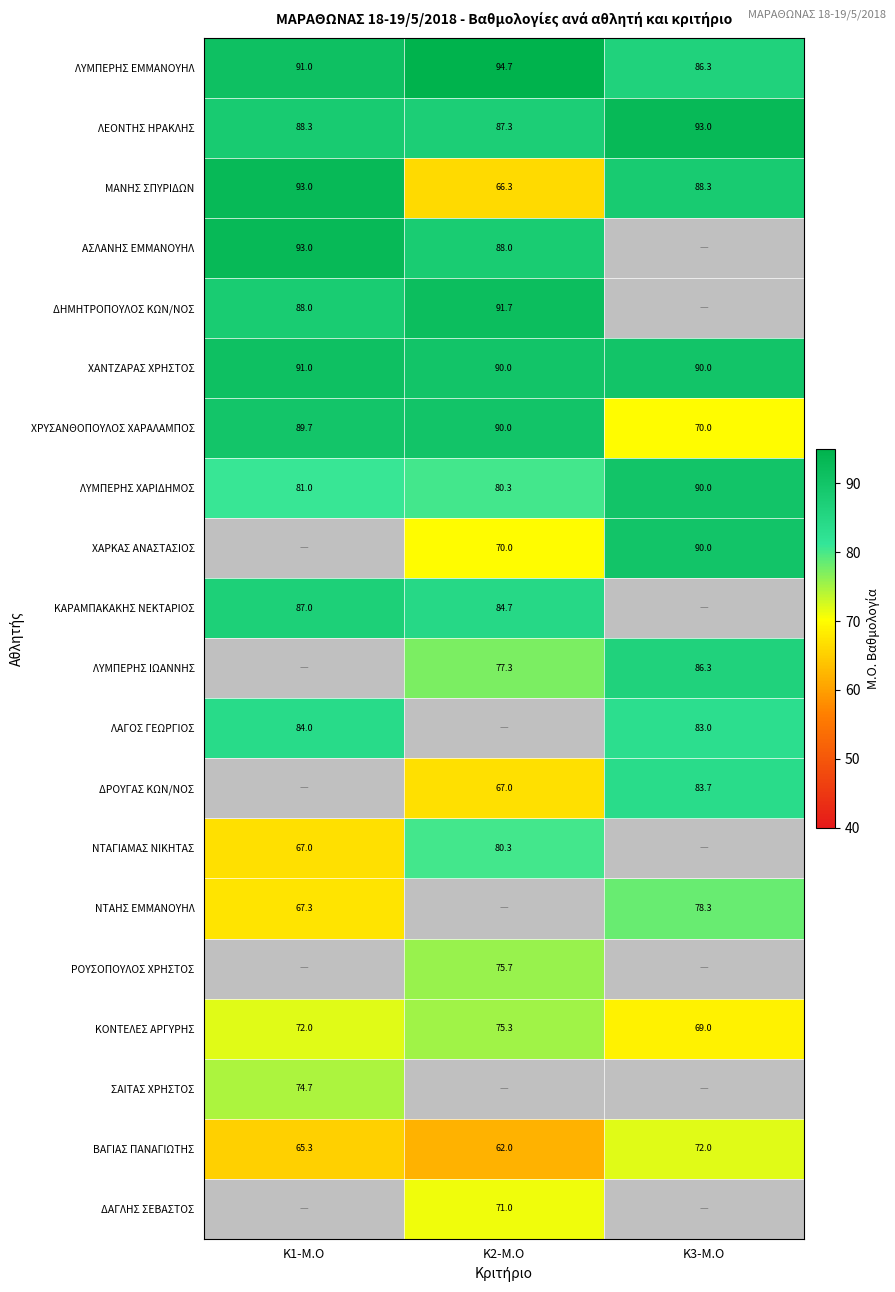

At which label does ΛΕΟΝΤΗΣ ΗΡΑΚΛΗΣ first exceed 88?

Κ1-Μ.Ο